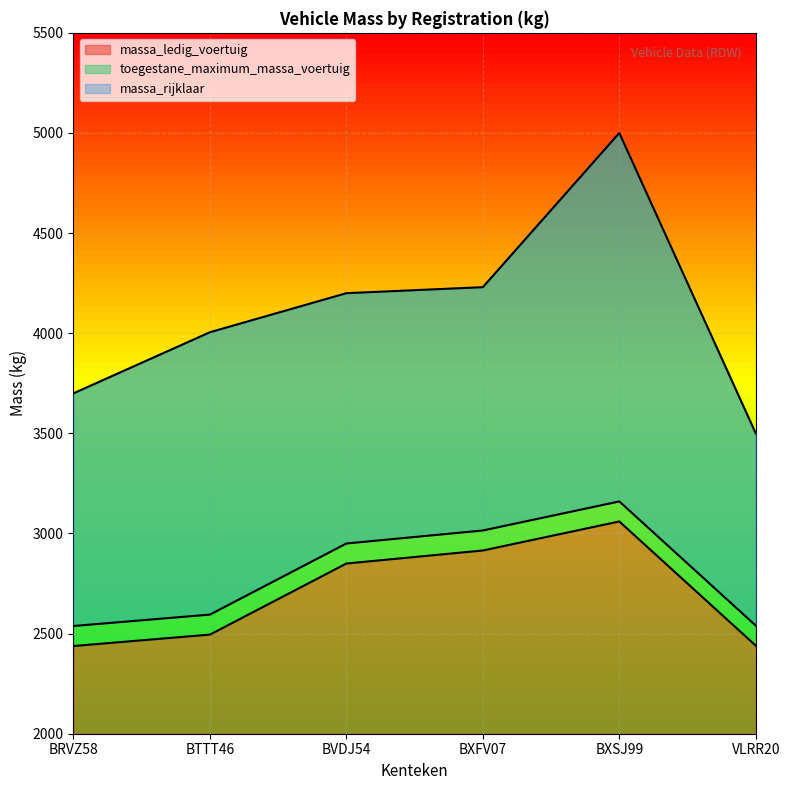

The value of toegestane_maximum_massa_voertuig at BTTT46 is 5645. True or false?

False